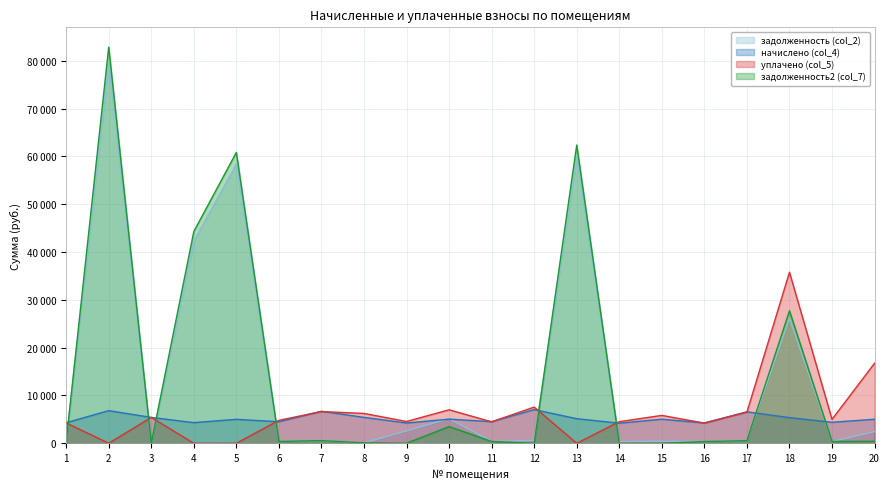

At which category is the sum across all series the highest?

2